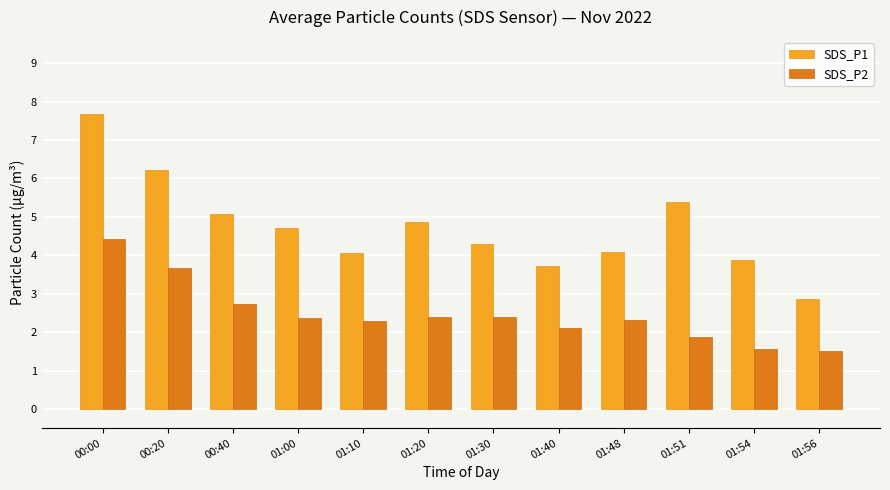

What is the spread (max minus min) of values at 01:54?

2.3